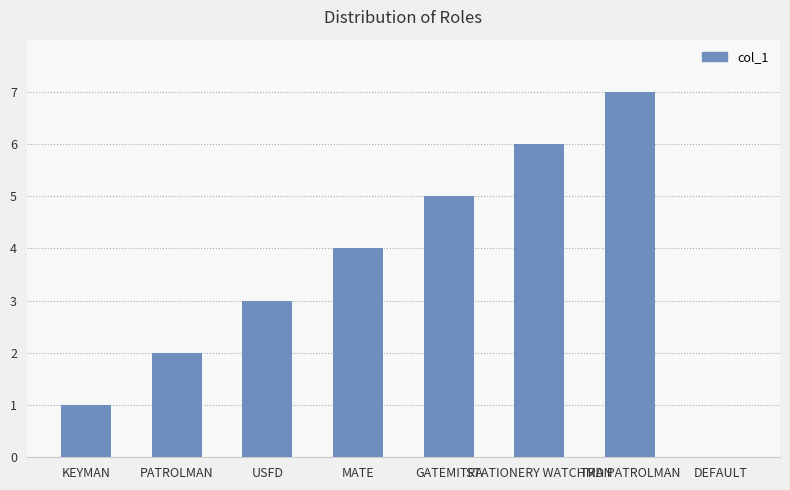

At which label is the value closest to 3?

USFD